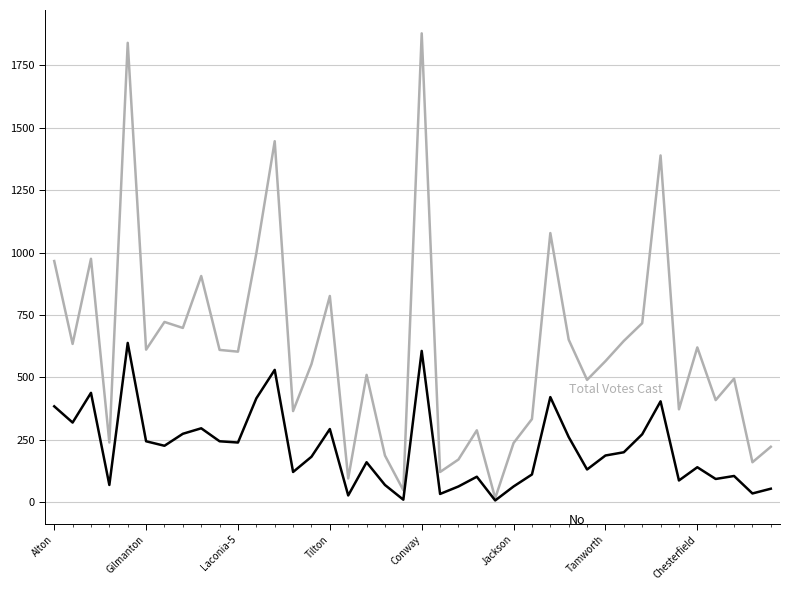

What is the greatest value displayed?

1878